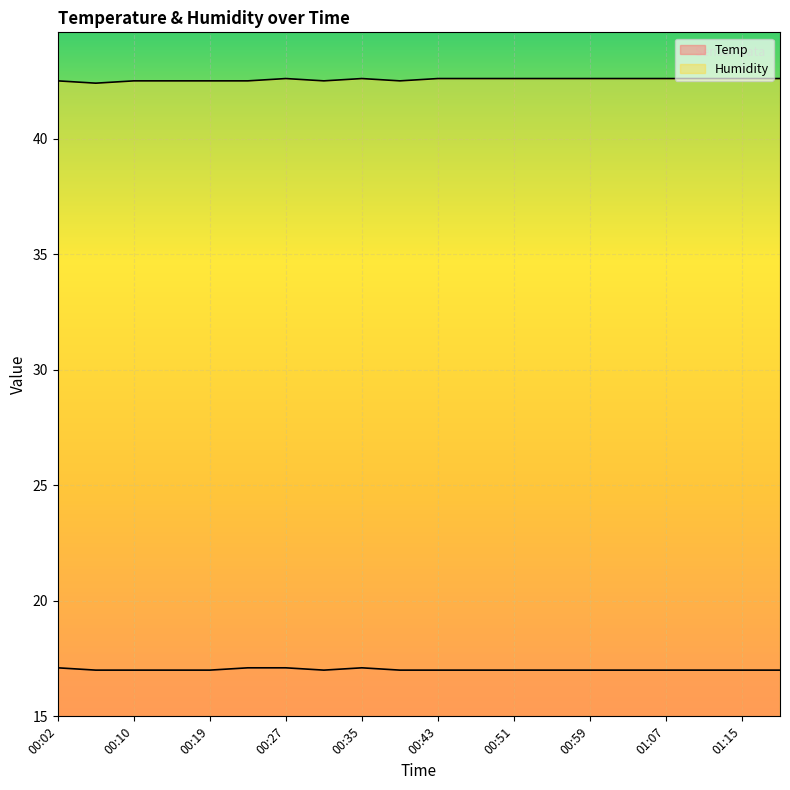

List the series in order of their peak value, highest first.

Humidity, Temp